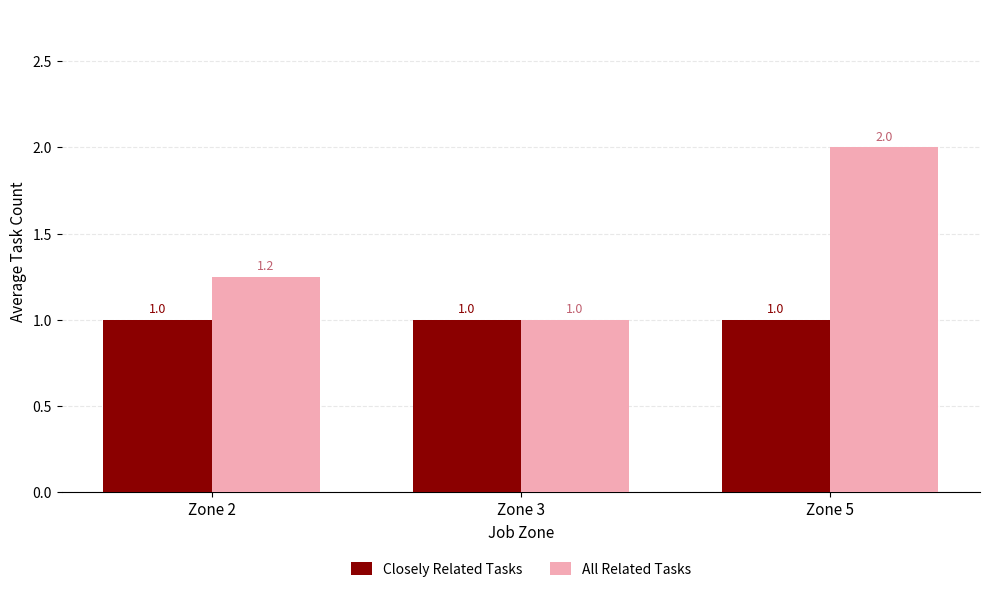

List the series in order of their peak value, highest first.

All Related Tasks, Closely Related Tasks